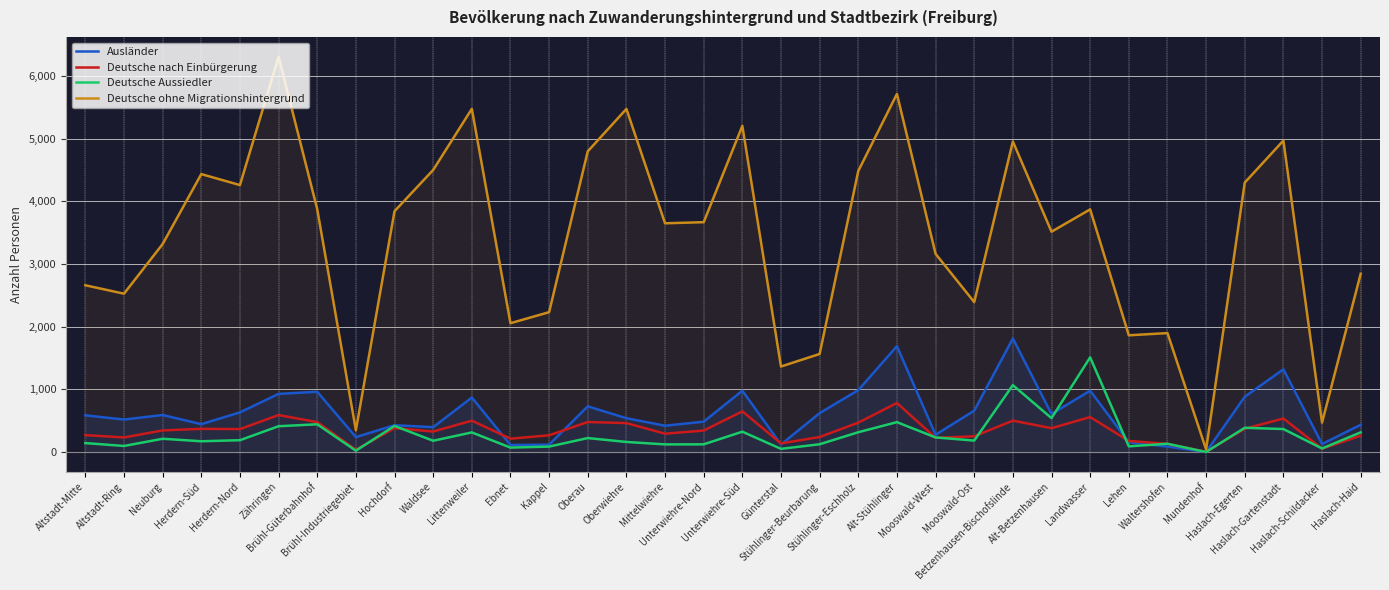

Read the Deutsche ohne Migrationshintergrund value at Haslach-Schildacker.

469